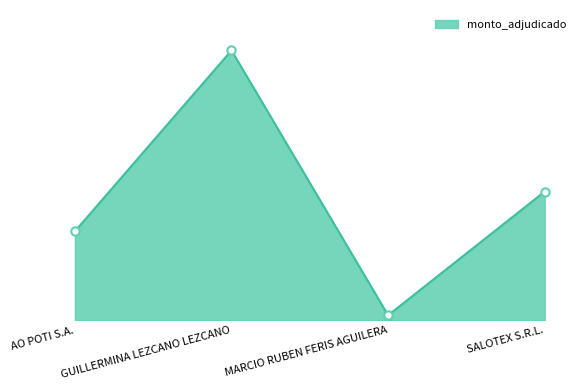

True or false: the data shows 2059000 at MARCIO RUBEN FERIS AGUILERA.

True